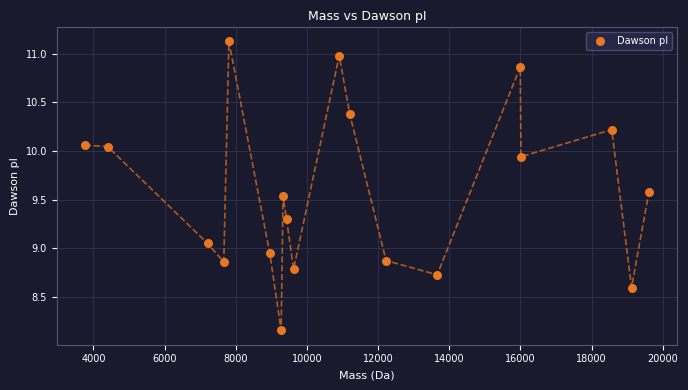

What is the range of Y values (max minus min)?

3.0